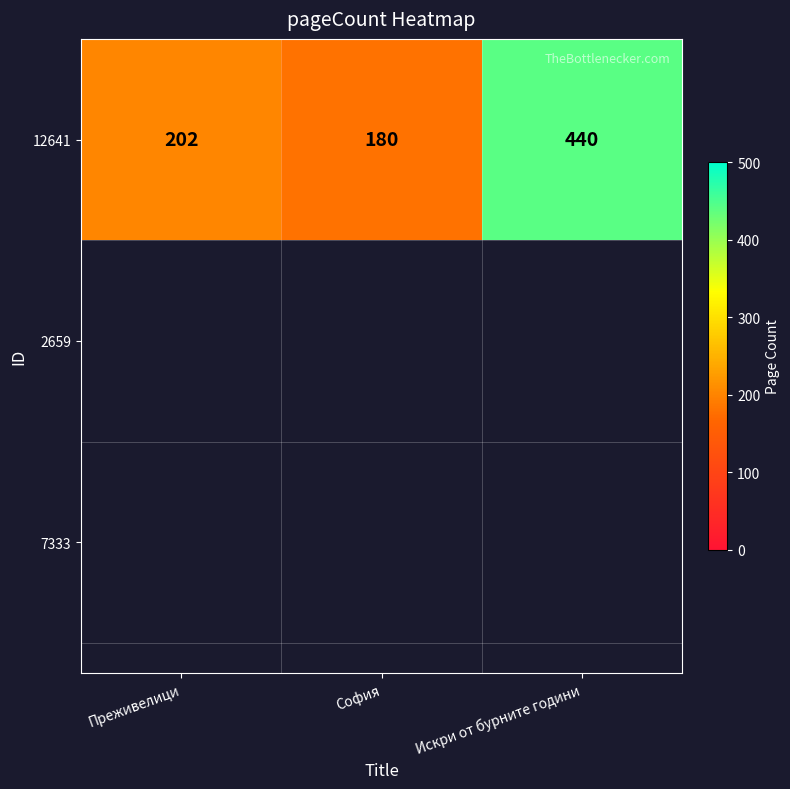

What is the change in value from Преживелици to София?

-22